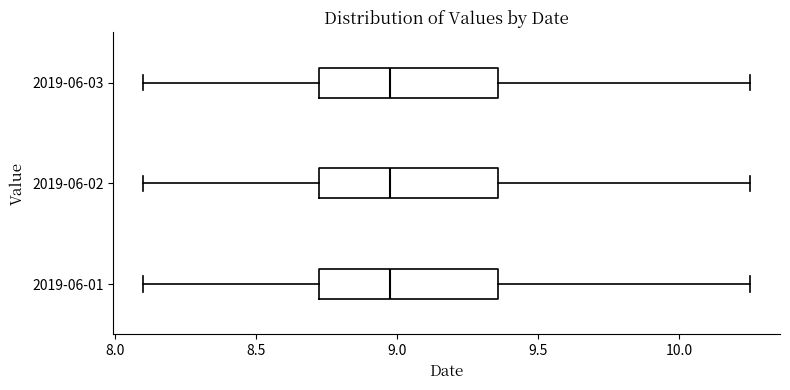

Reading bottom to top, transcribe this box plot: for each box, give where its median line is, the range the box spans, and where its two whiskers end, as read against the x-axis. The values are not printed on the chart, so give them approximately, as read against the axis.

2019-06-01: median 9.00, box 8.70 to 9.35, whiskers 8.10 to 10.25
2019-06-02: median 9.00, box 8.70 to 9.35, whiskers 8.10 to 10.25
2019-06-03: median 9.00, box 8.70 to 9.35, whiskers 8.10 to 10.25